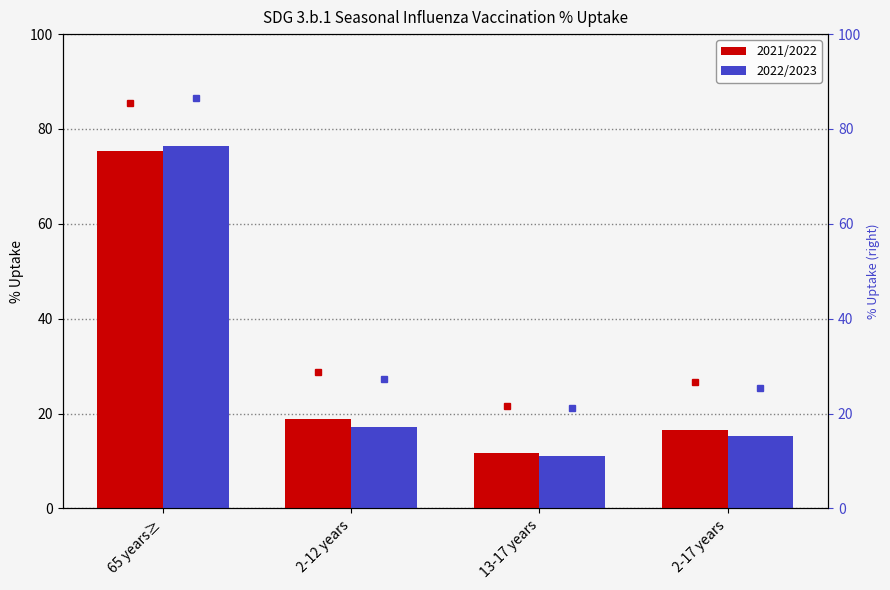

Reading left to right, list all the values displayed in this chart.

2021/2022: 75.4	18.8	11.6	16.6
2022/2023: 76.5	17.2	11.1	15.3